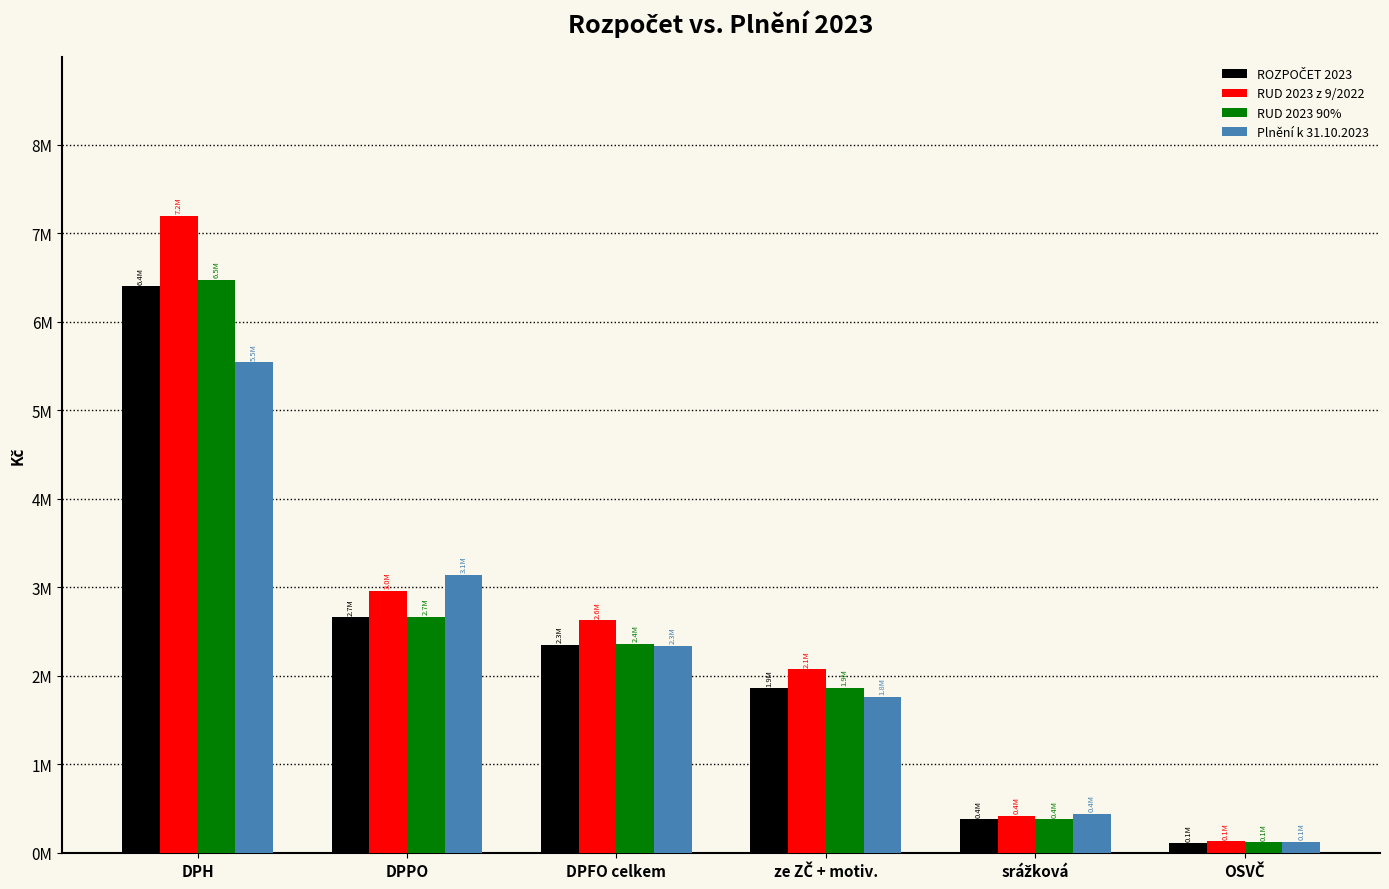

Does the chart contain any negative values?

No